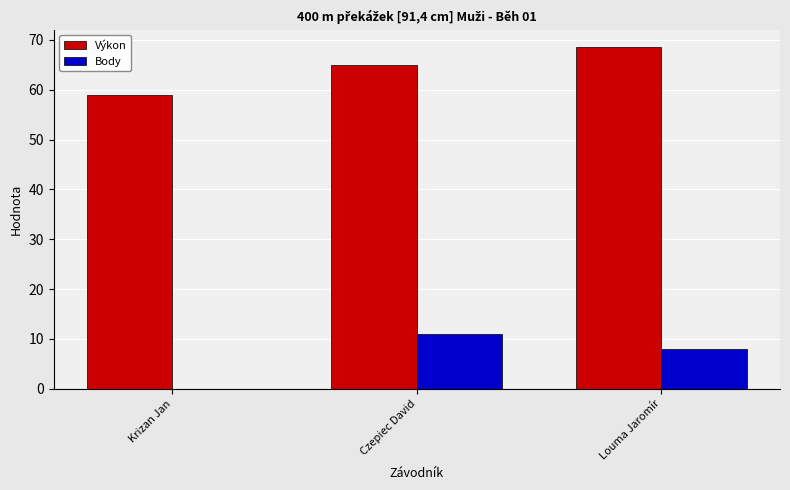

Which series changed the most between Krizan Jan and Louma Jaromír?

Výkon